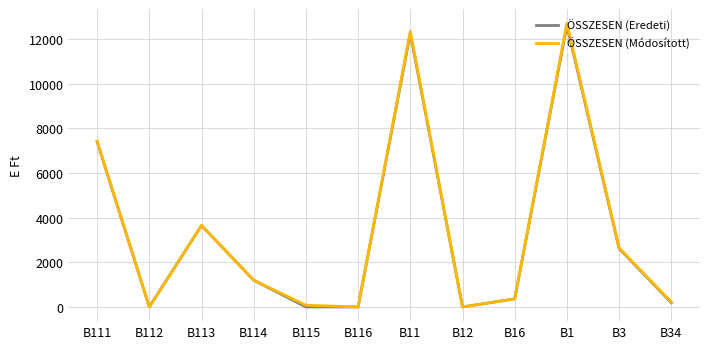

The value of ÖSSZESEN (Eredeti) at B113 is 3651. True or false?

True